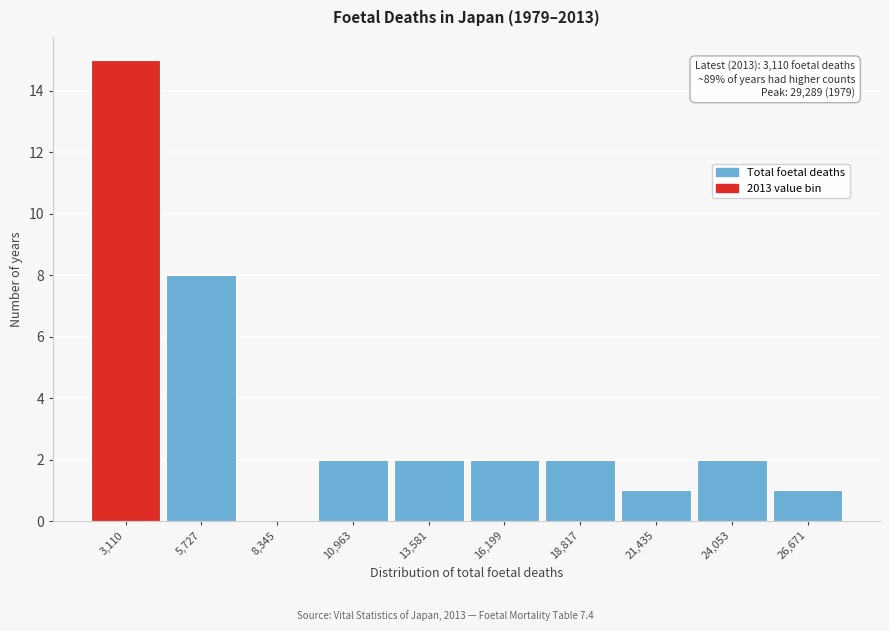

Reading left to right, what are all the values shown in this chart?

3,110=15	5,727=8	8,345=0	10,963=2	13,581=2	16,199=2	18,817=2	21,435=1	24,053=2	26,671=1